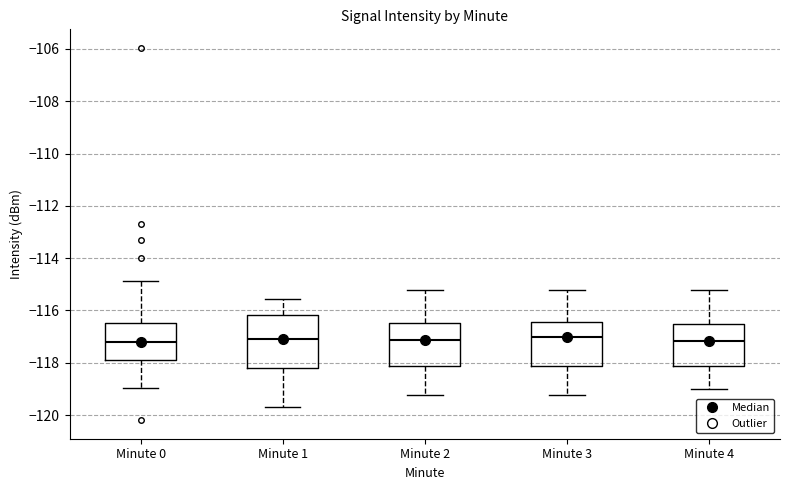

Reading left to right, read every box against the y-axis: the position of its median line, the range the box covers, and the ends of its whiskers. The values are not printed on the chart, so give them approximately, as read against the axis.

Minute 0: median -117.2, box -117.8 to -116.4, whiskers -119.0 to -114.8
Minute 1: median -117.2, box -118.2 to -116.2, whiskers -119.6 to -115.6
Minute 2: median -117.2, box -118.2 to -116.4, whiskers -119.2 to -115.2
Minute 3: median -117.0, box -118.2 to -116.4, whiskers -119.2 to -115.2
Minute 4: median -117.2, box -118.2 to -116.6, whiskers -119.0 to -115.2